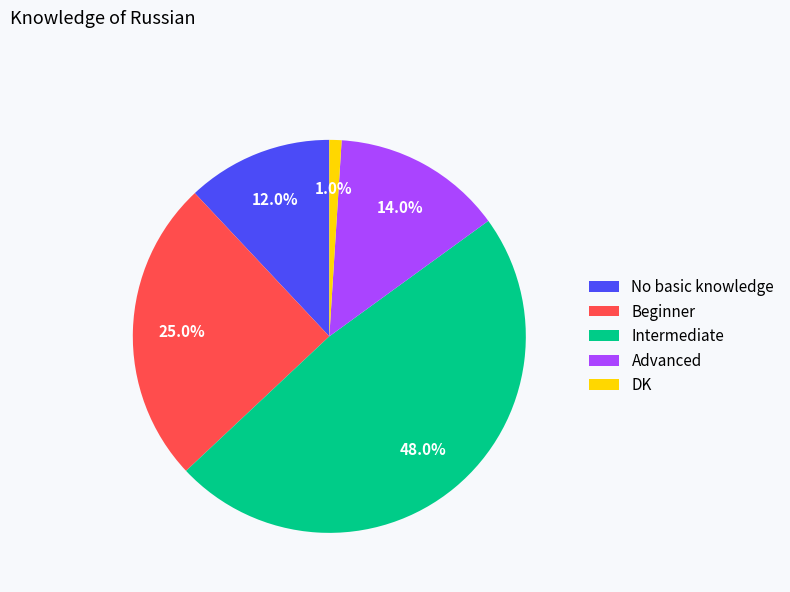

To the nearest percent, what portion does Beginner represent?

25%